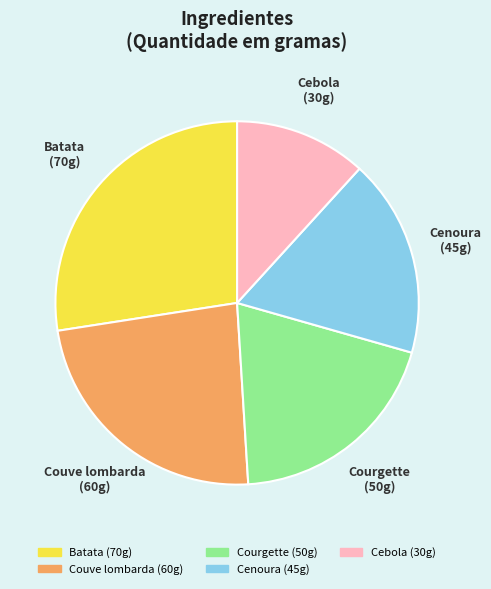

Between Batata and Courgette, which is larger?

Batata